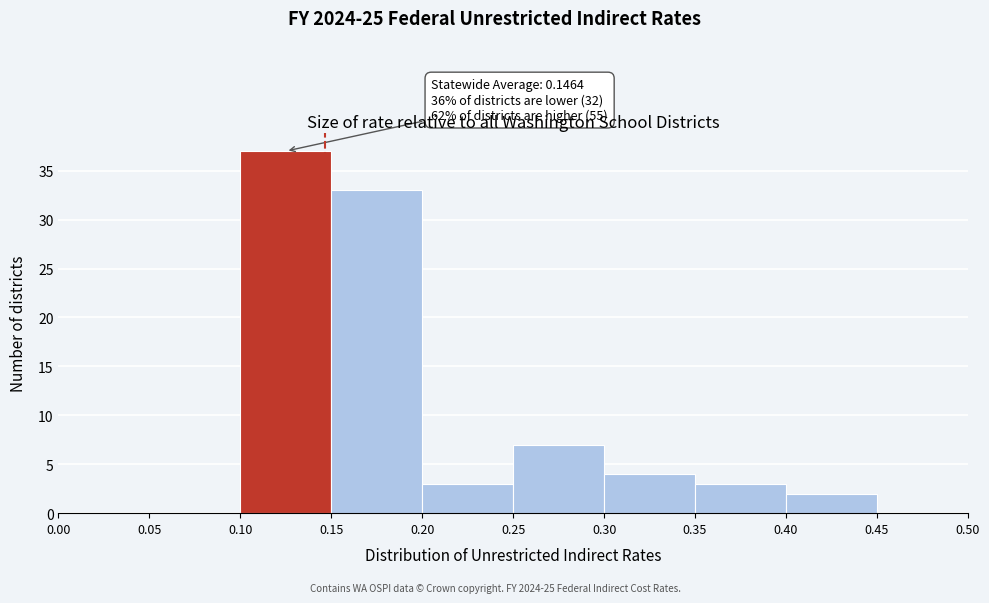

Which range on the x-axis has the tallest bar?

0.10 to 0.15